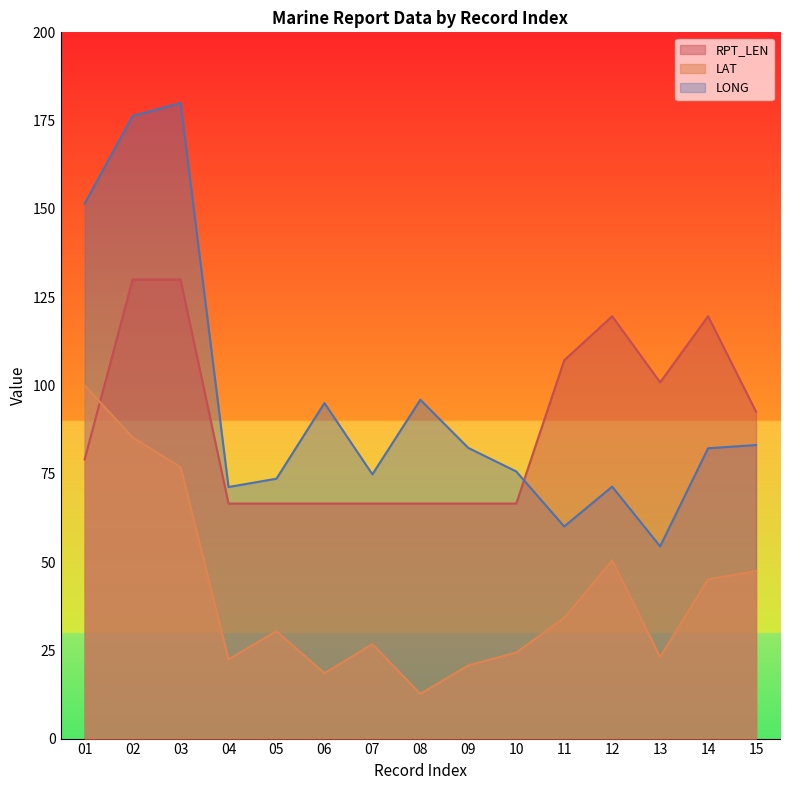

Which label corresponds to the largest value in the chart?

03